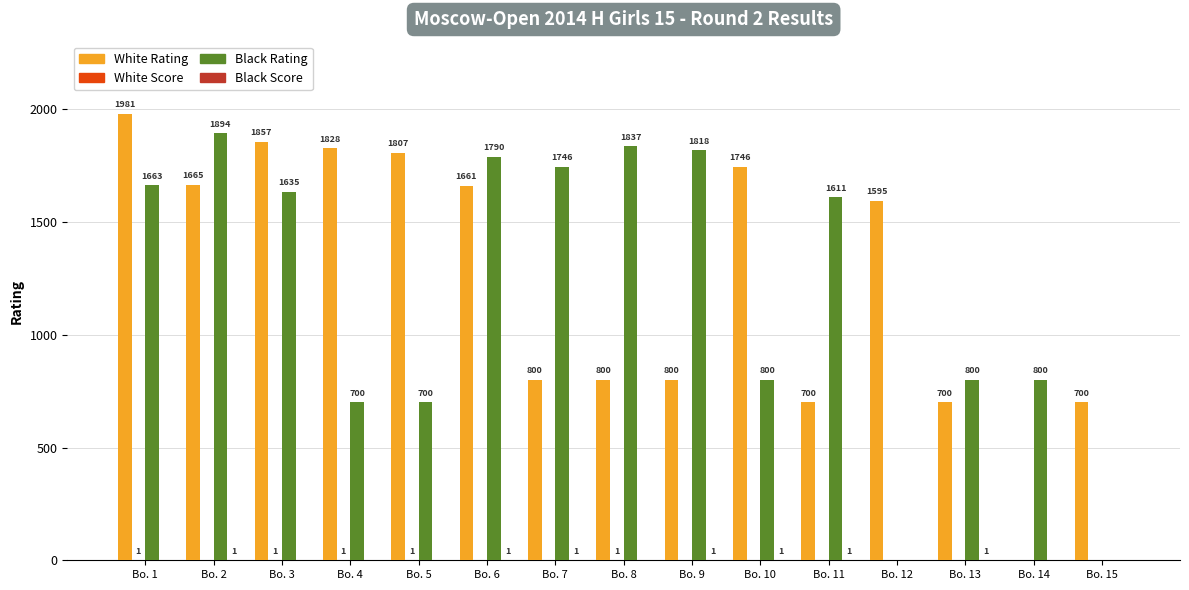

Which series changed the most between Bo. 6 and Bo. 14?

White Rating